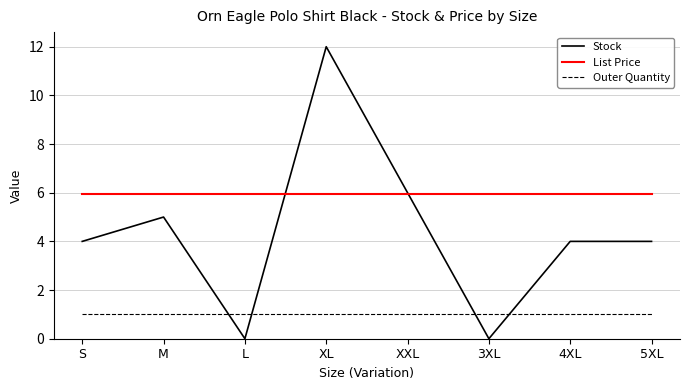

Rank the series at 3XL from highest to lowest value.

List Price, Outer Quantity, Stock